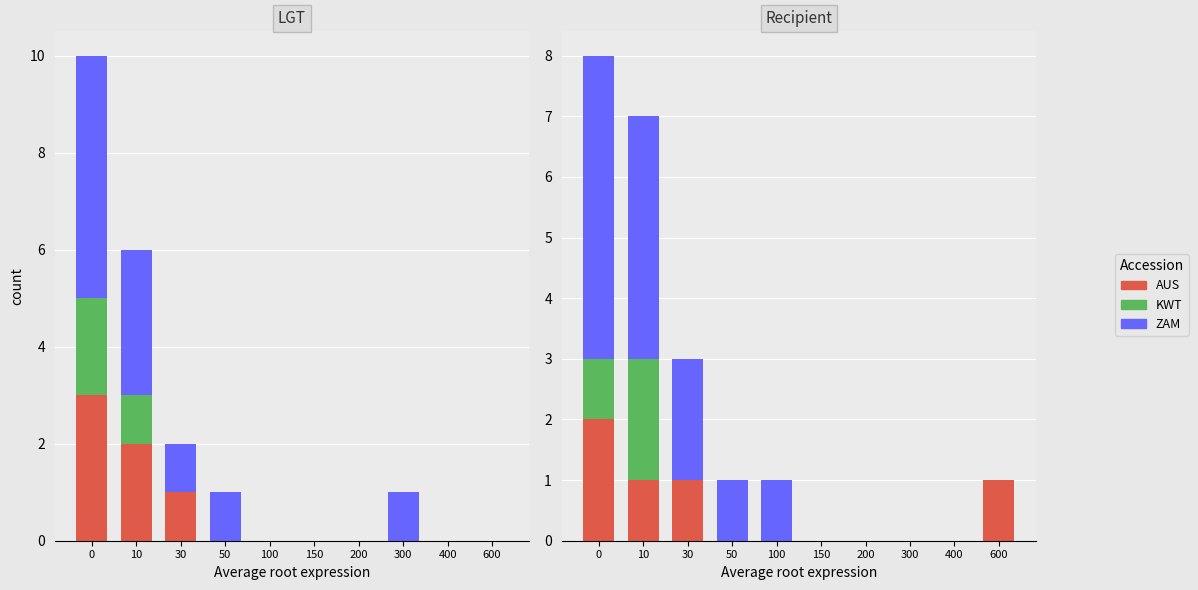

What is the average value of the ZAM series?

1